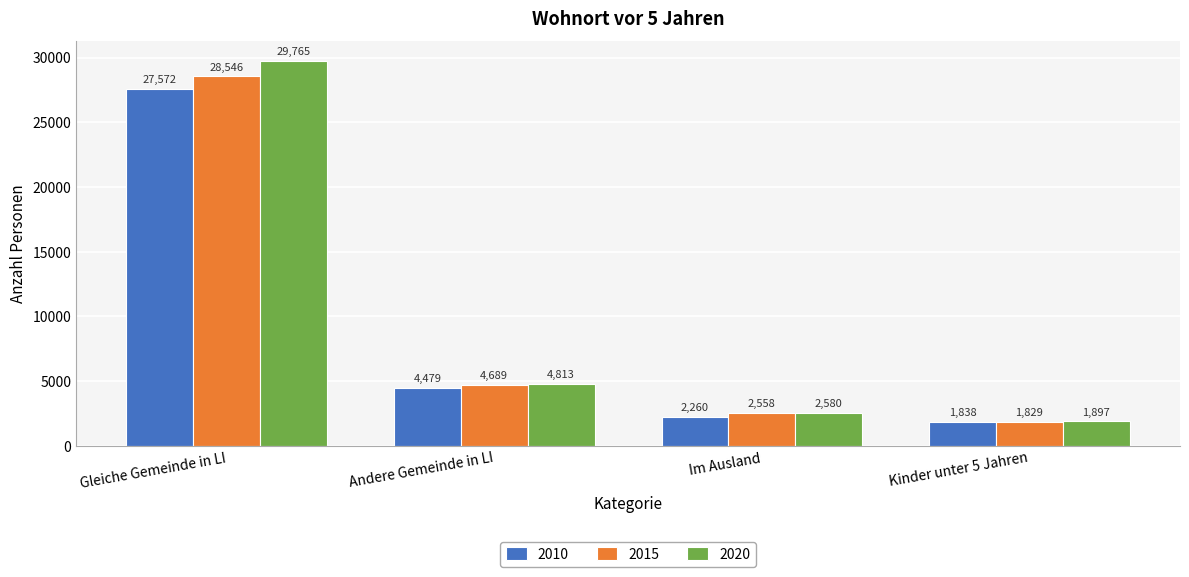

How many data points in 2015 are less than 4689?

2